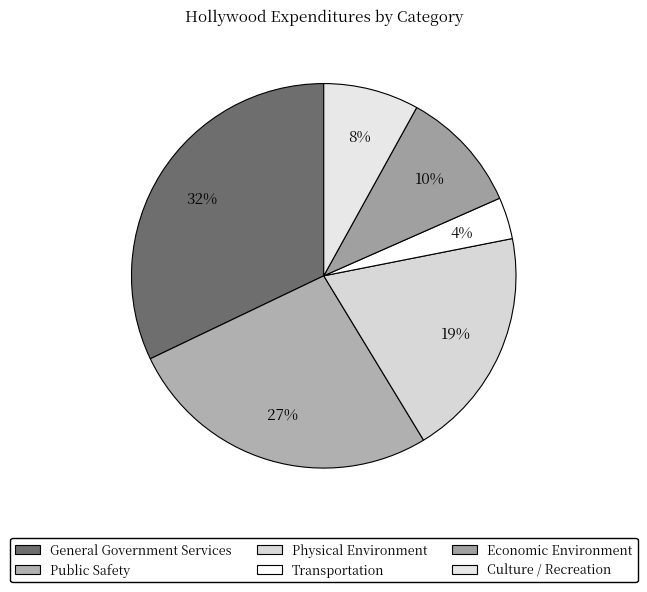

How much of the chart is everything except Culture / Recreation?

92.0%